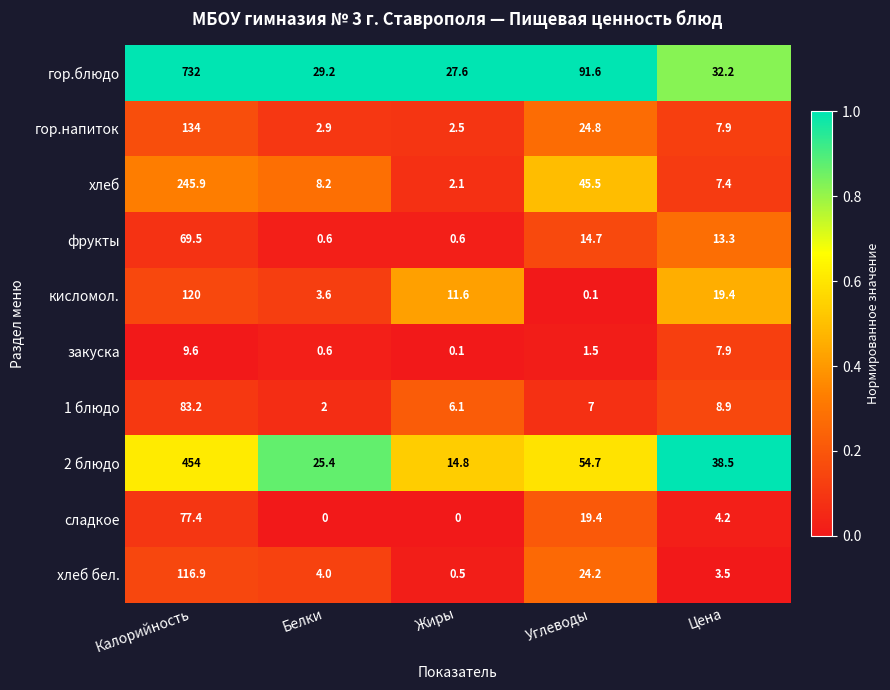

Which series has the widest spread of values?

гор.блюдо